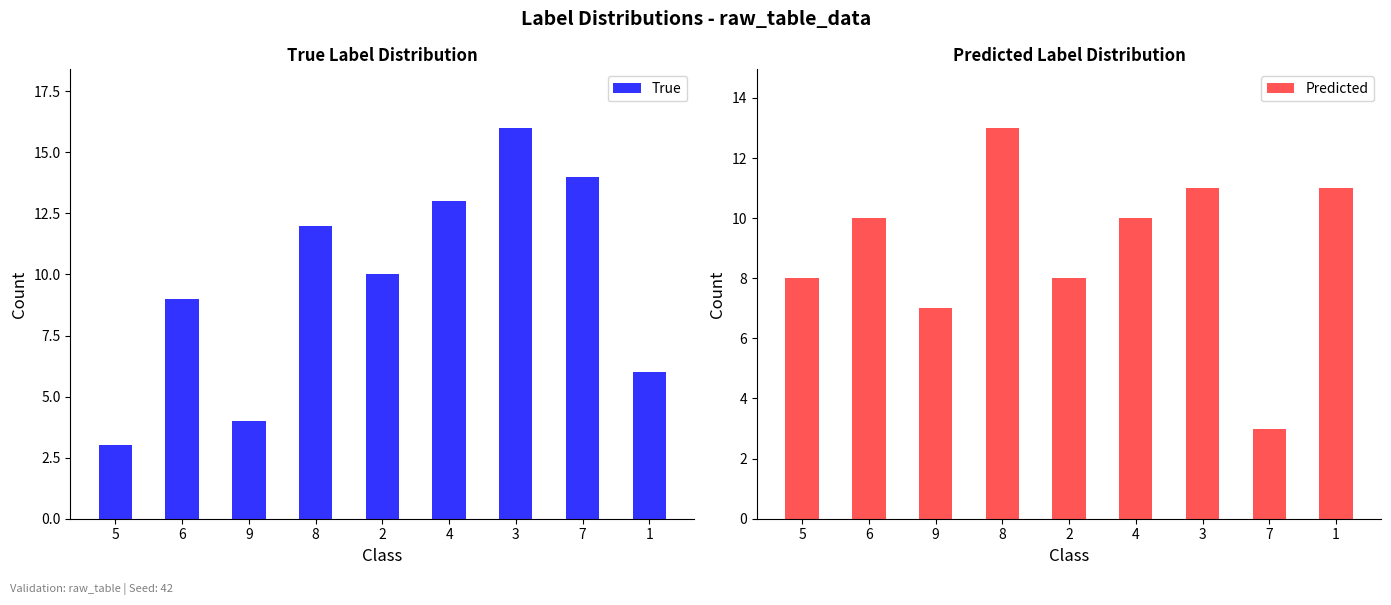

List the labels in order of True value, largest first.

3, 7, 4, 8, 2, 6, 1, 9, 5